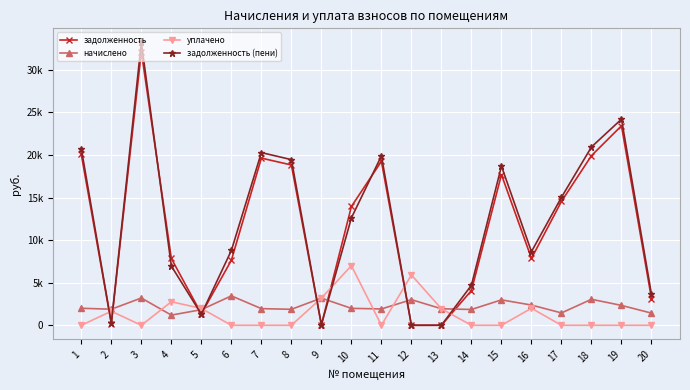

What is the sum of the задолженность (пени) values at 4 and 8?

26405.9